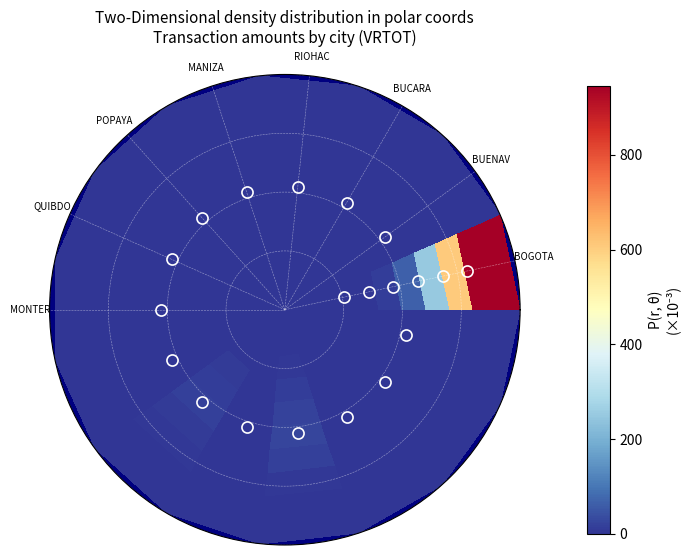

At which category is the sum across all series the highest?

BOGOTA